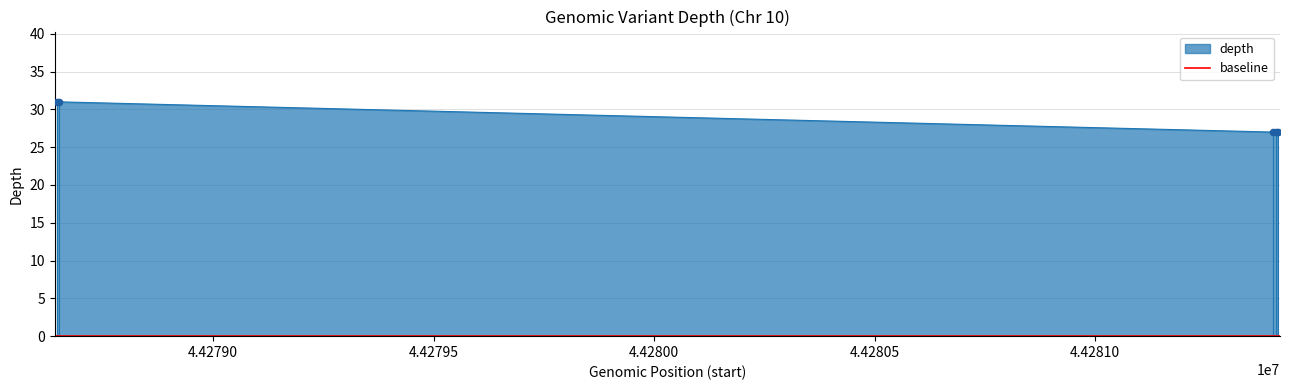

What is the change in value from 44278646 to 44281409?

-4